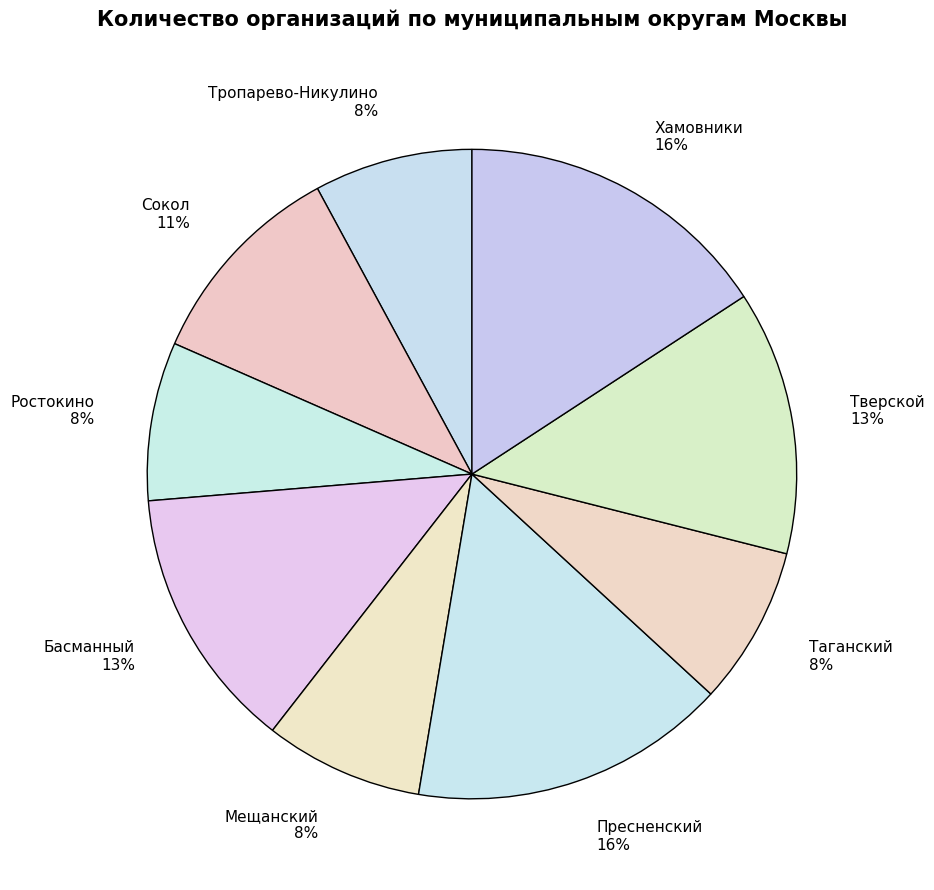

True or false: Пресненский 16% accounts for 3% of the total.

False